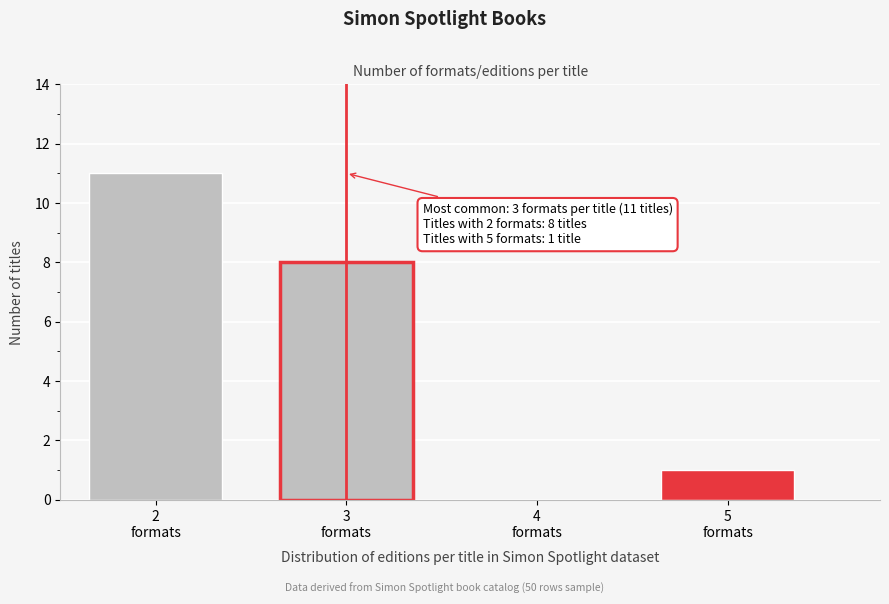

What is the sum of all values?

20